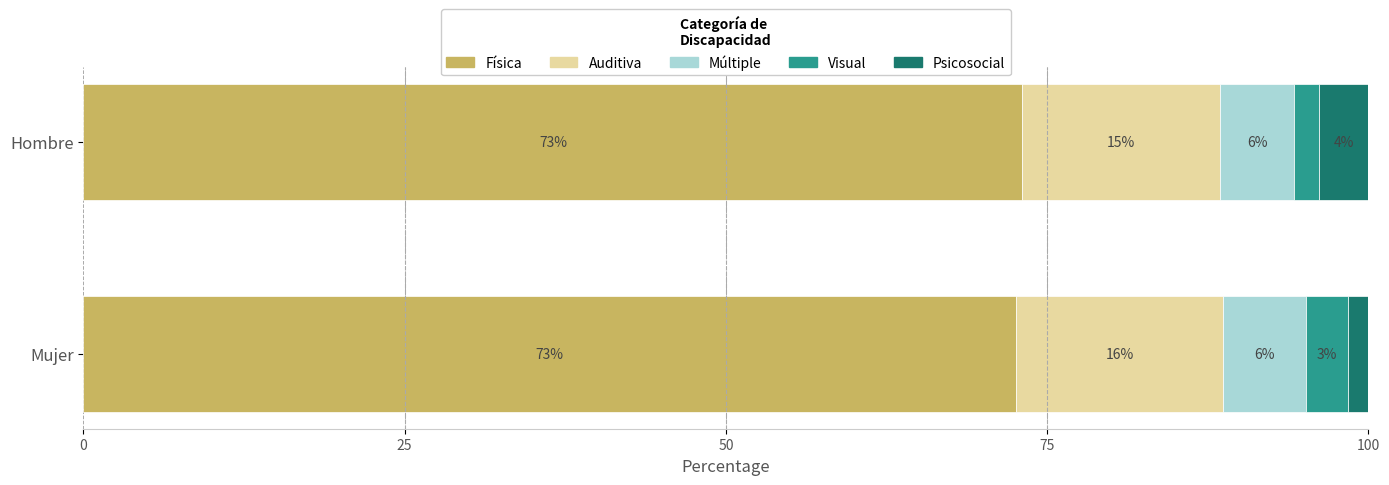

What are all the series names shown in the legend?

Física, Auditiva, Múltiple, Visual, Psicosocial